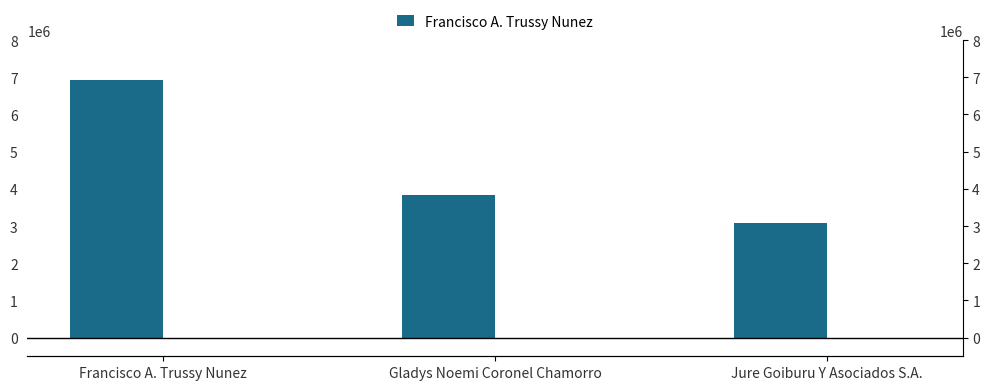

At which label is the value closest to 5010000?

Gladys Noemi Coronel Chamorro